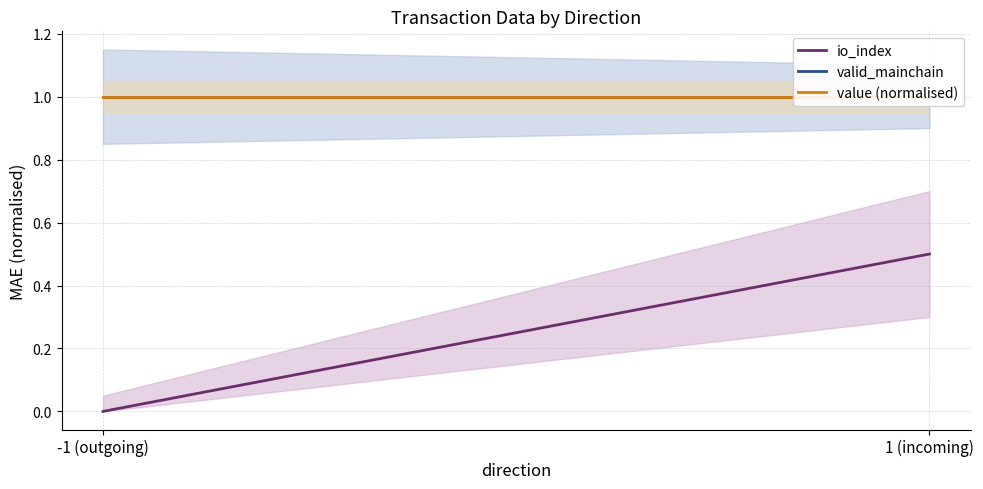

Reading left to right, extract all data points from this chart.

io_index: -1 (outgoing)=0.0	1 (incoming)=0.5
valid_mainchain: -1 (outgoing)=1.0	1 (incoming)=1.0
value (normalised): -1 (outgoing)=1.0	1 (incoming)=1.0